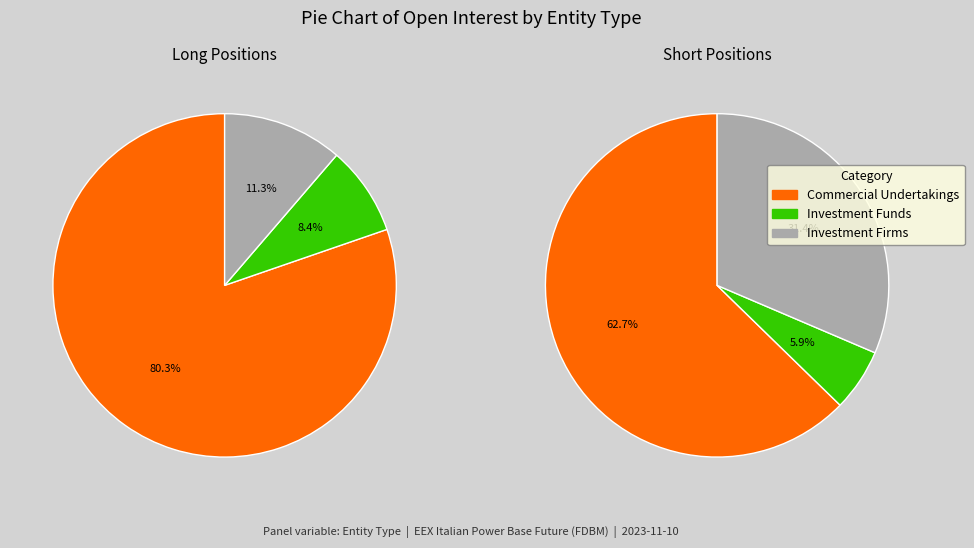

To the nearest percent, what is the difference between the largest and smallest slice percentages?

57%